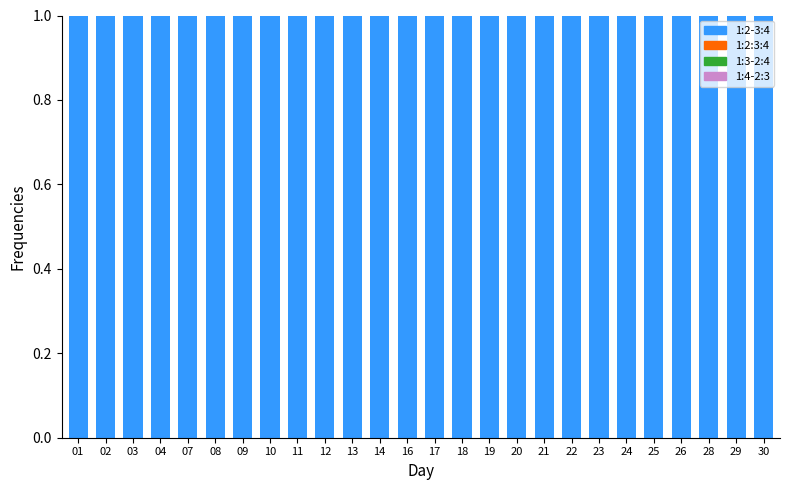

At which label does 1:2:3:4 reach its minimum?

01